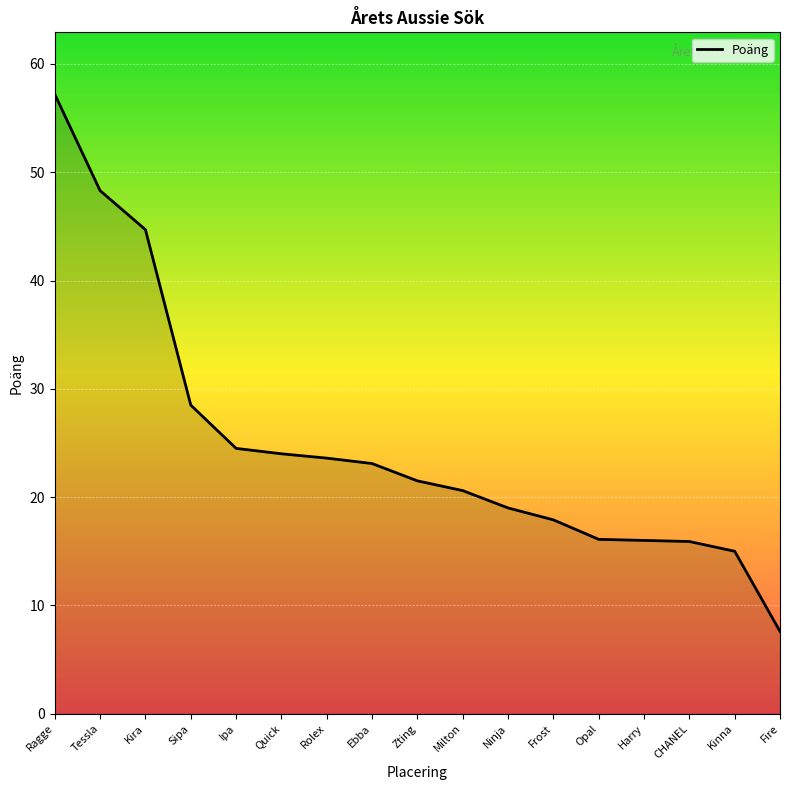

How many values are below 21?

8